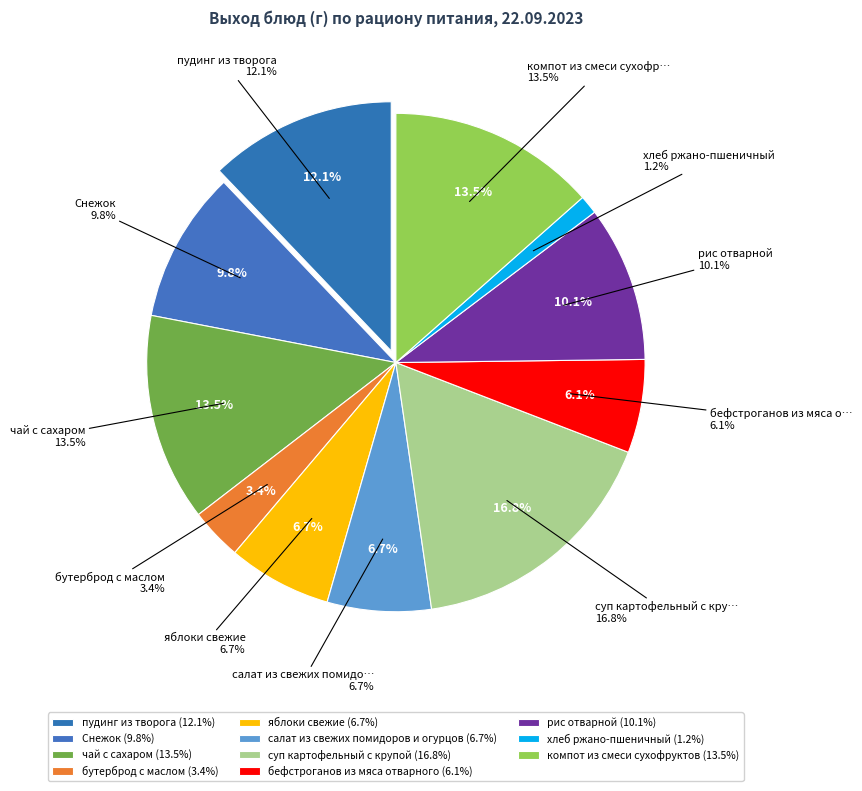

Which slice is the largest?

суп картофельный с крупой